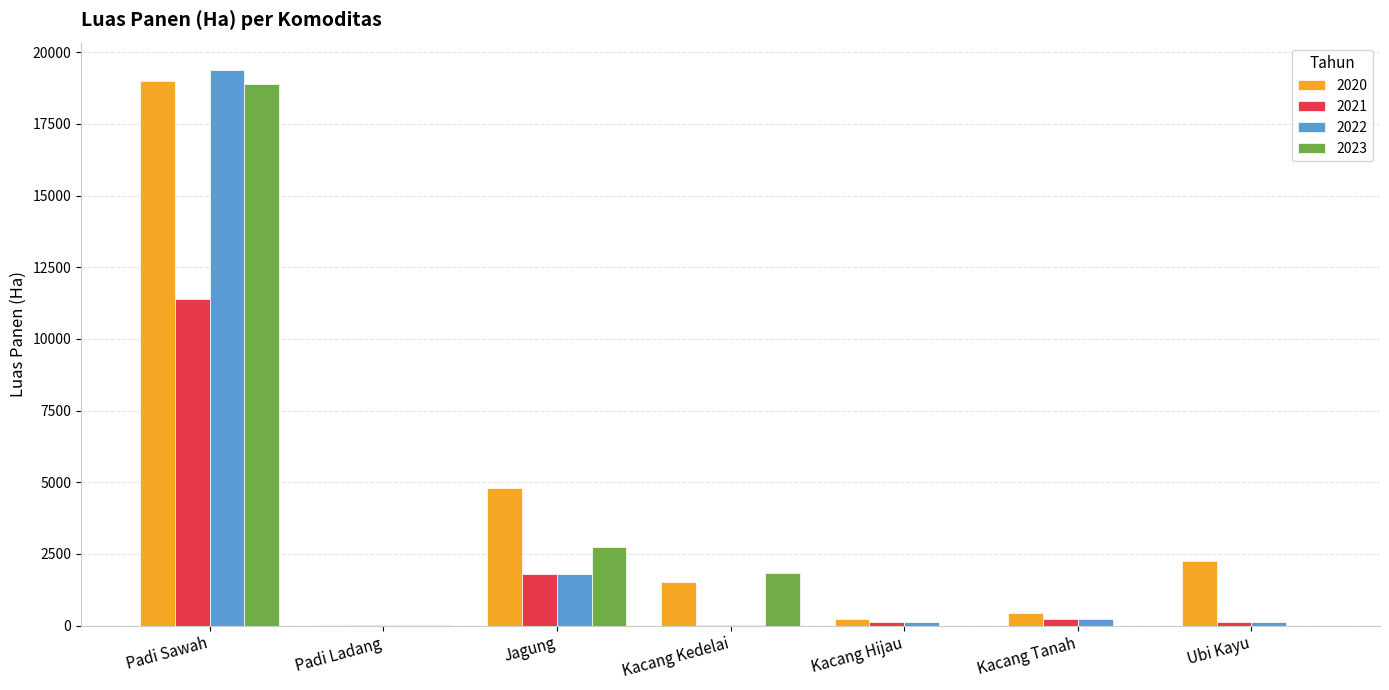

What are all the series names shown in the legend?

2020, 2021, 2022, 2023